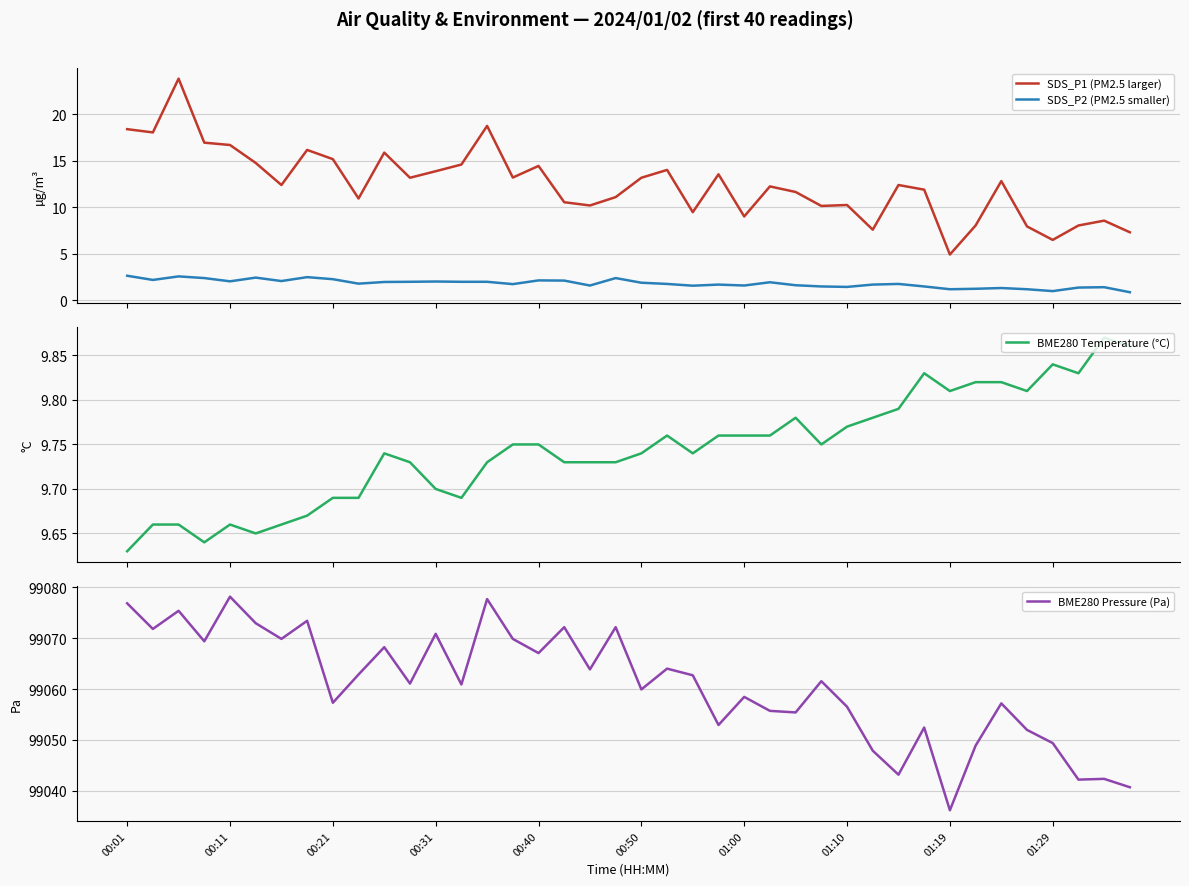

The value of SDS_P1 (PM2.5 larger) at 10 is 15.9. True or false?

True